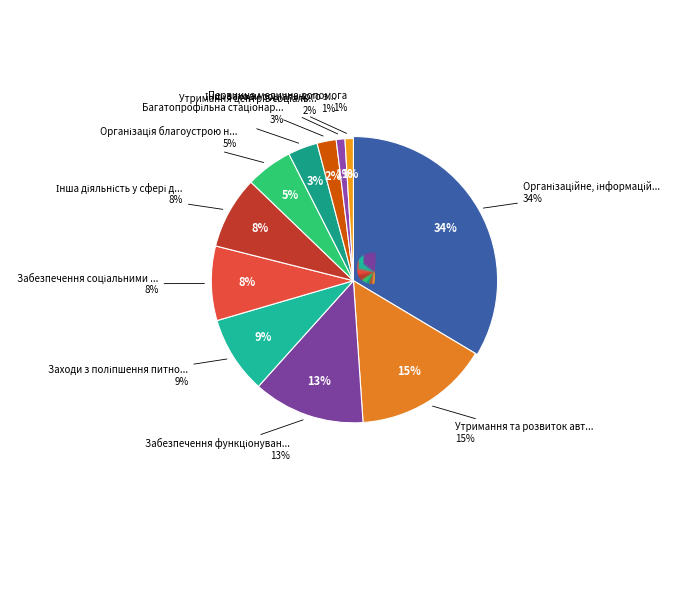

Which category has the biggest portion of the pie?

Організаційне, інформаційно-аналітичне забезпечення